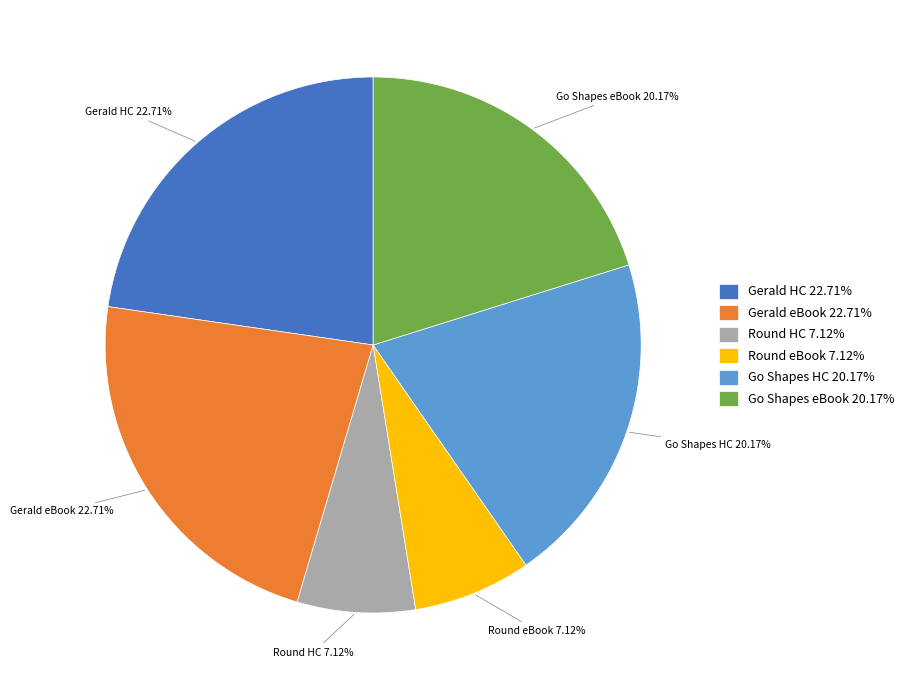

Does any single category account for the majority?

No